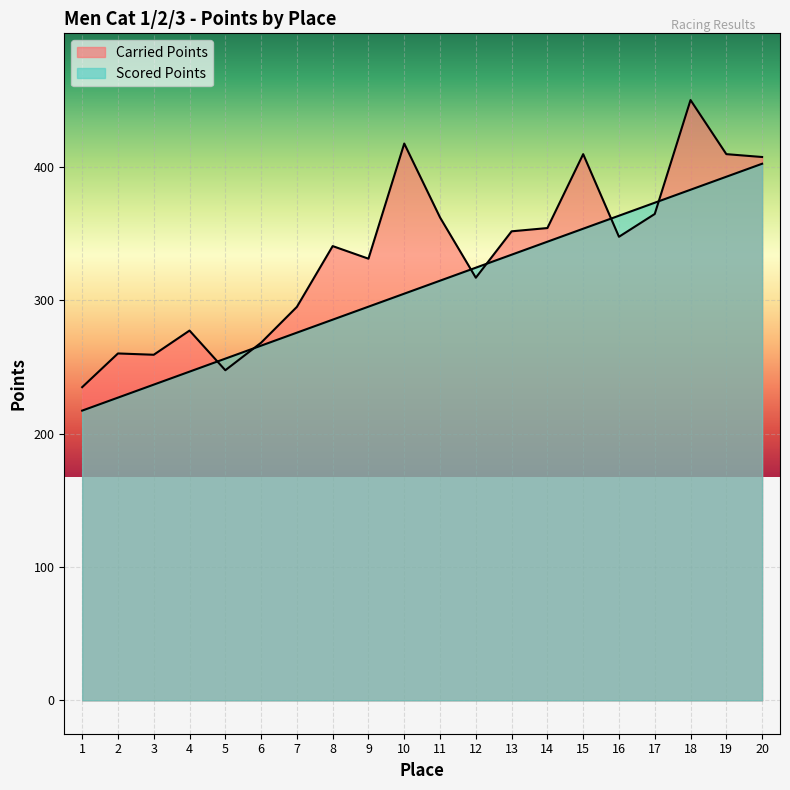

How many data points in Scored Points are less than 314?

10